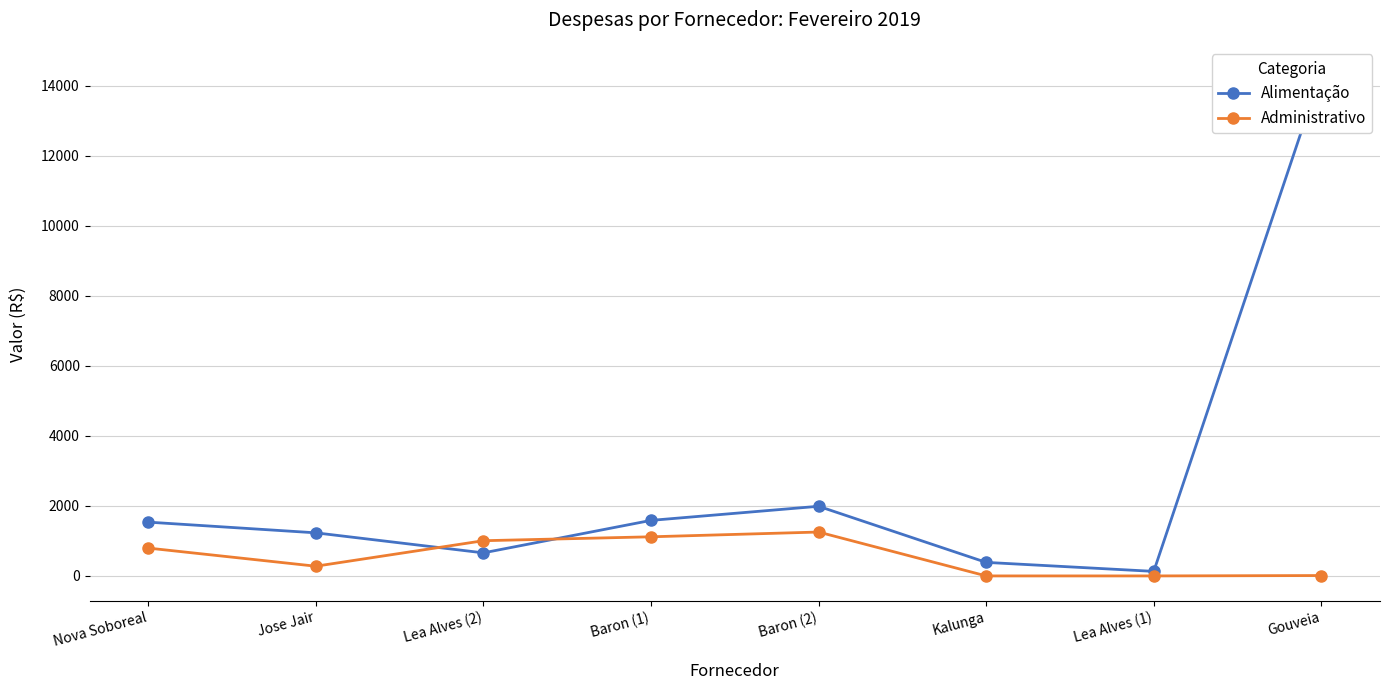

How many values in the Administrativo series are below 796?

4